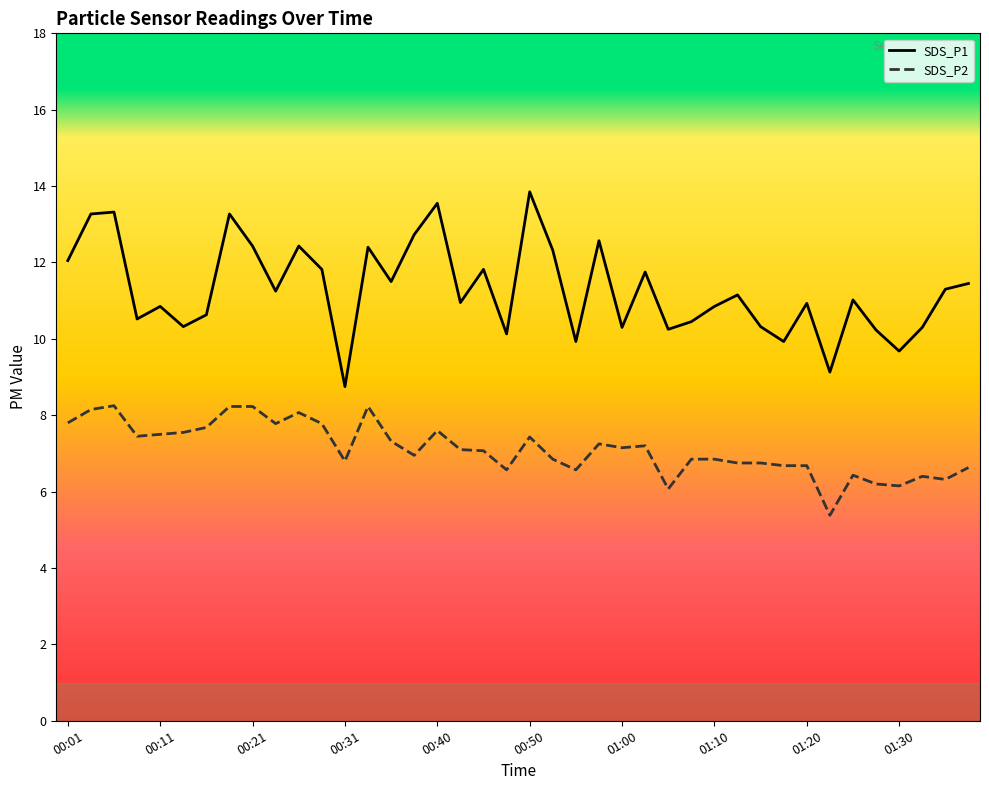

What is the difference between the maximum and minimum values in the SDS_P1 series?

5.1